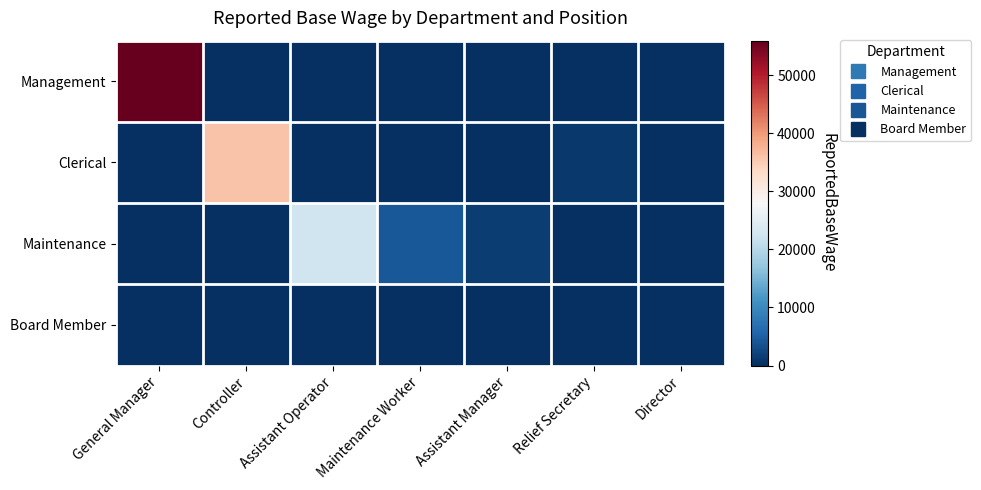

Reading left to right, list all the values displayed in this chart.

Management: General Manager=55933	Controller=0	Assistant Operator=0	Maintenance Worker=0	Assistant Manager=0	Relief Secretary=0	Director=0
Clerical: General Manager=0	Controller=35891	Assistant Operator=0	Maintenance Worker=0	Assistant Manager=0	Relief Secretary=902	Director=0
Maintenance: General Manager=0	Controller=0	Assistant Operator=22437	Maintenance Worker=4318	Assistant Manager=1471	Relief Secretary=0	Director=0
Board Member: General Manager=0	Controller=0	Assistant Operator=0	Maintenance Worker=0	Assistant Manager=0	Relief Secretary=0	Director=0